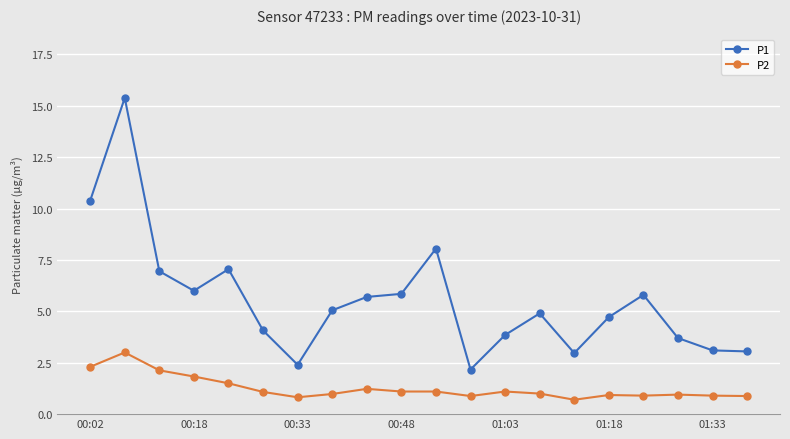

How many data points in P1 are less than 5?

10